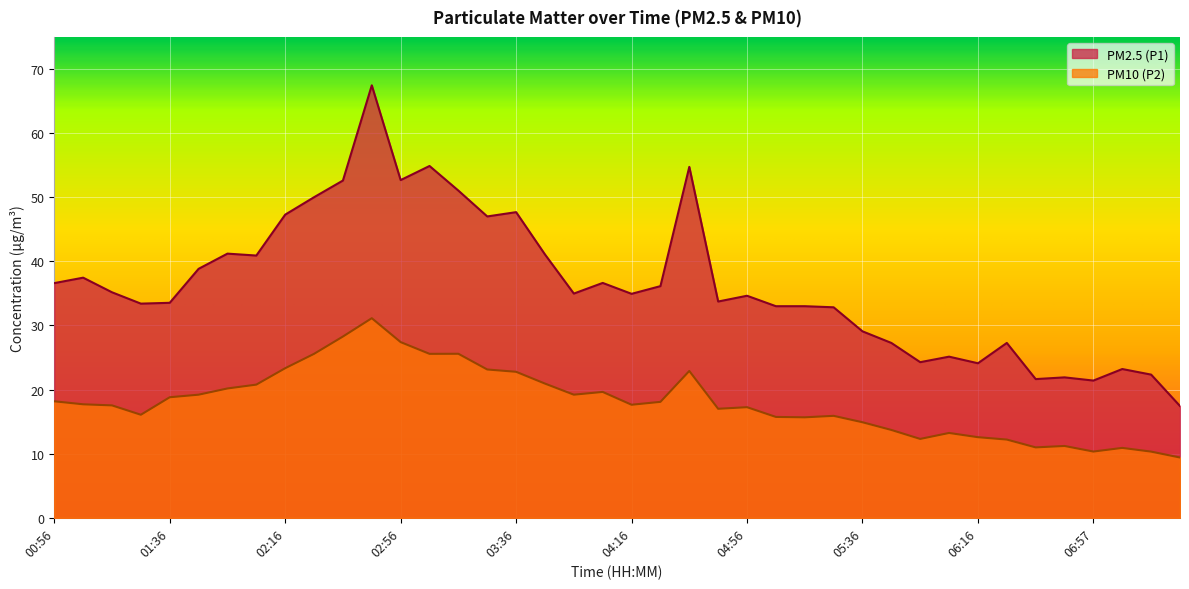

What is the label of the 37th point from the left?

06:57